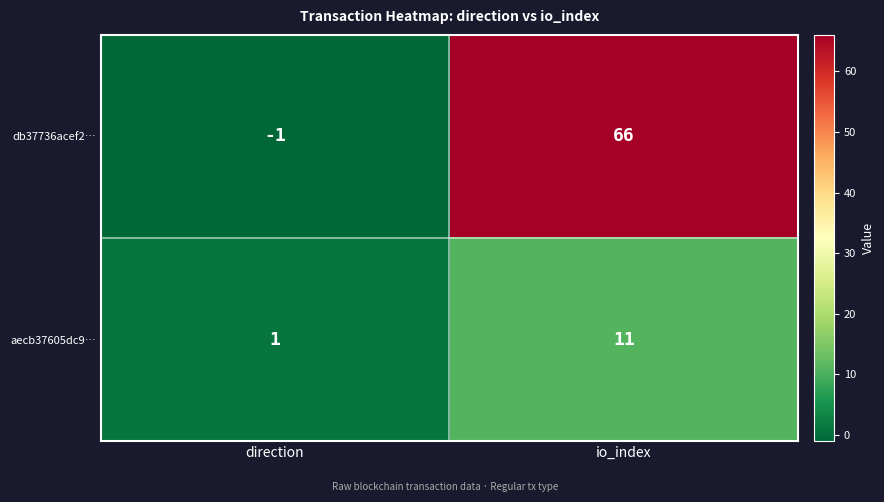

What is the average value of the aecb37605dc9… series?

6